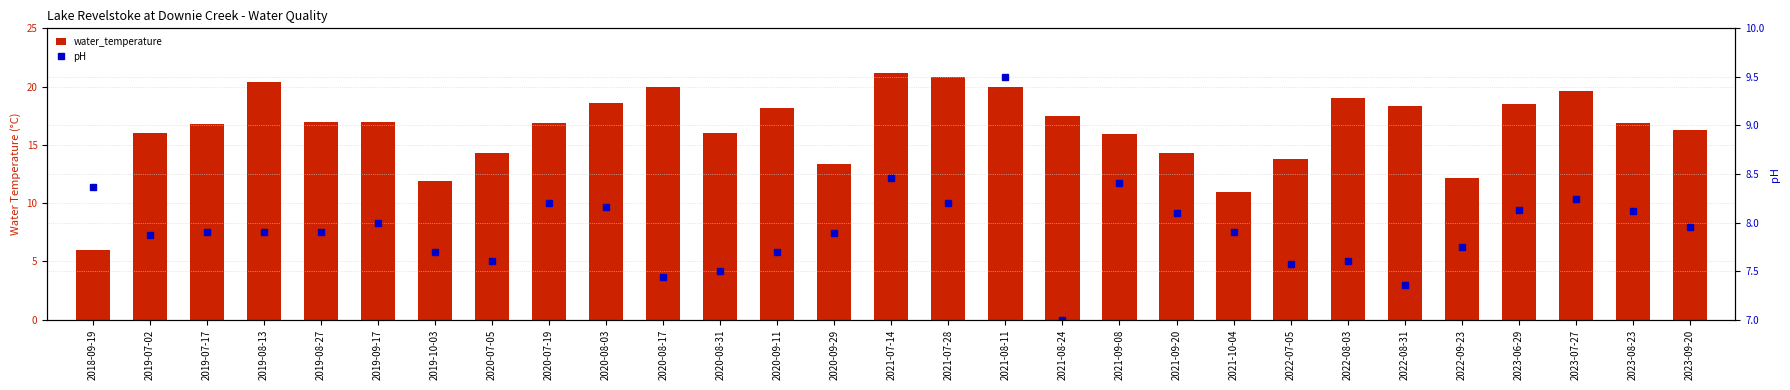

What is the label of the 14th bar from the right?

2021-07-28